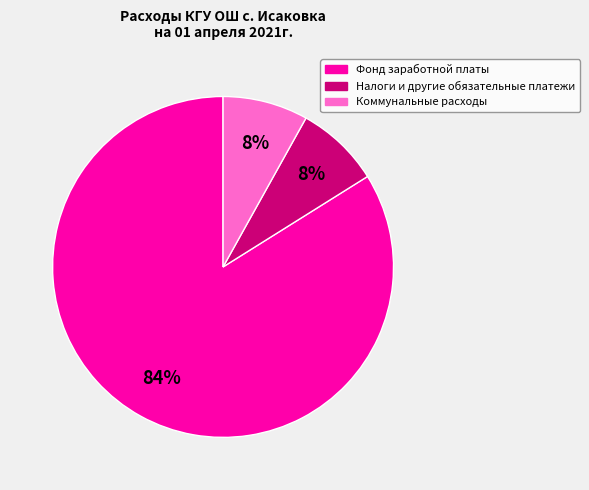

How many slices are in this pie chart?

3